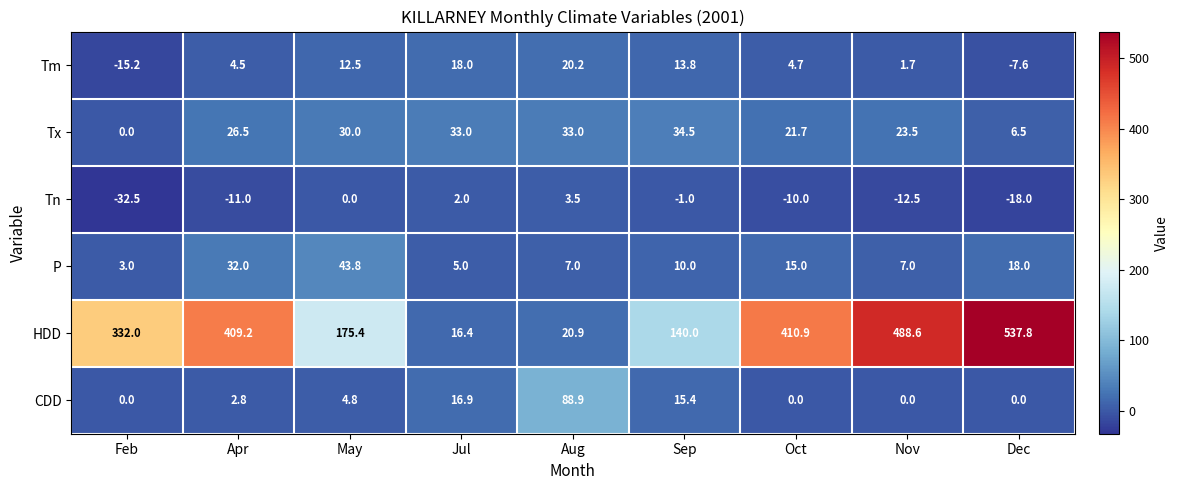

What is the average value of the HDD series?

281.2